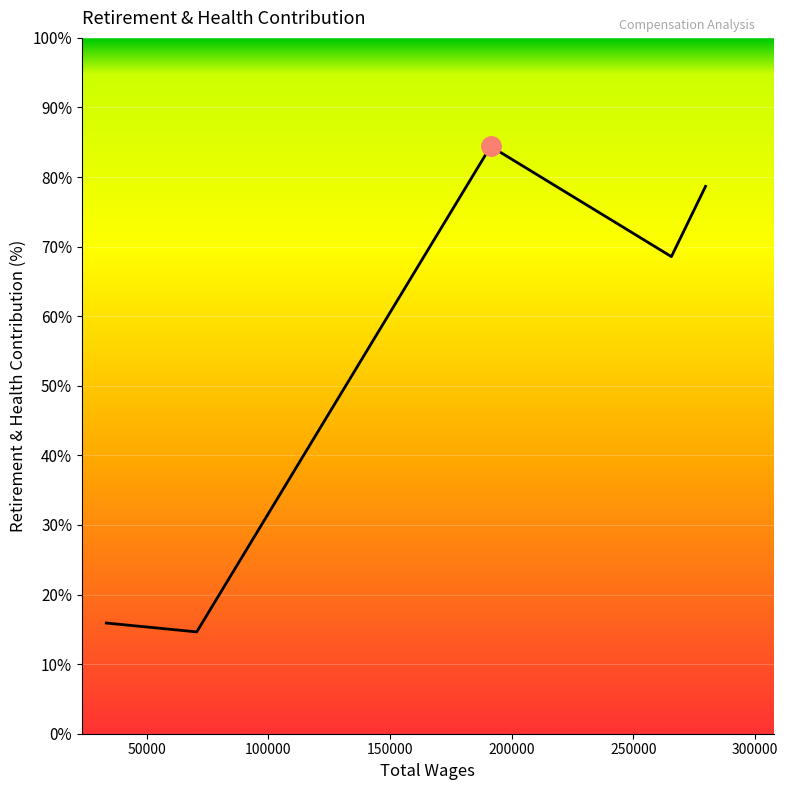

What is the sum of all values?

262.2